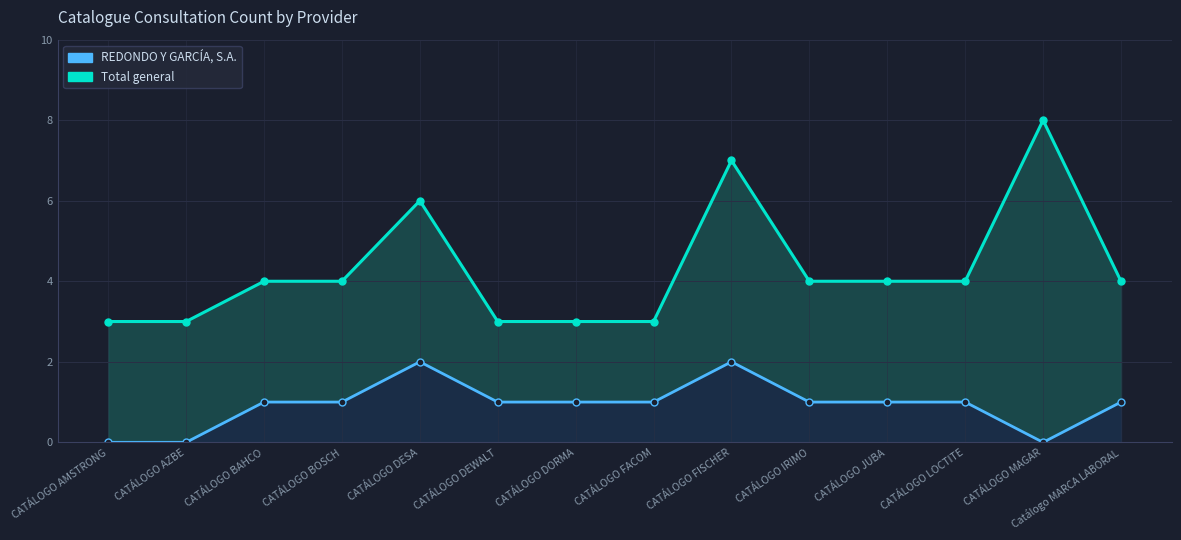

What is the label of the 5th point from the right?

CATÁLOGO IRIMO